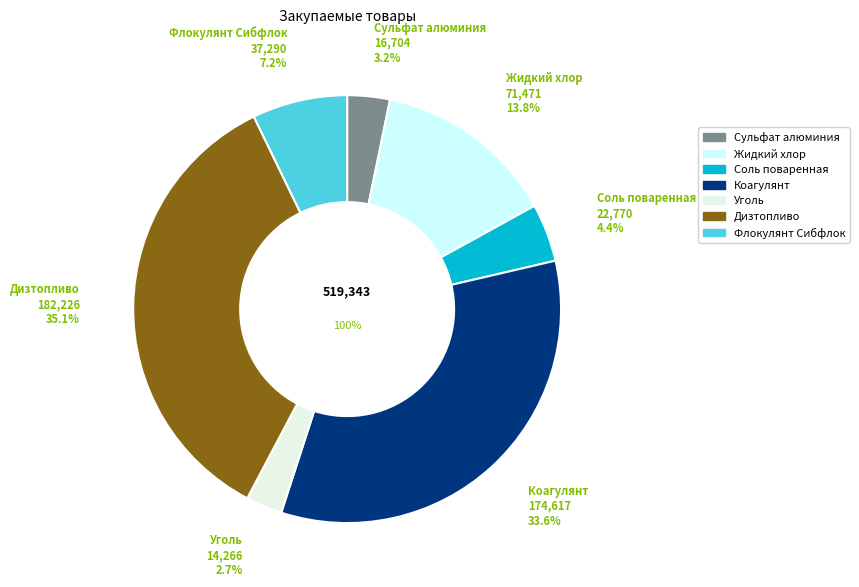

Is it true that Сульфат алюминия is 15% of the pie?

False